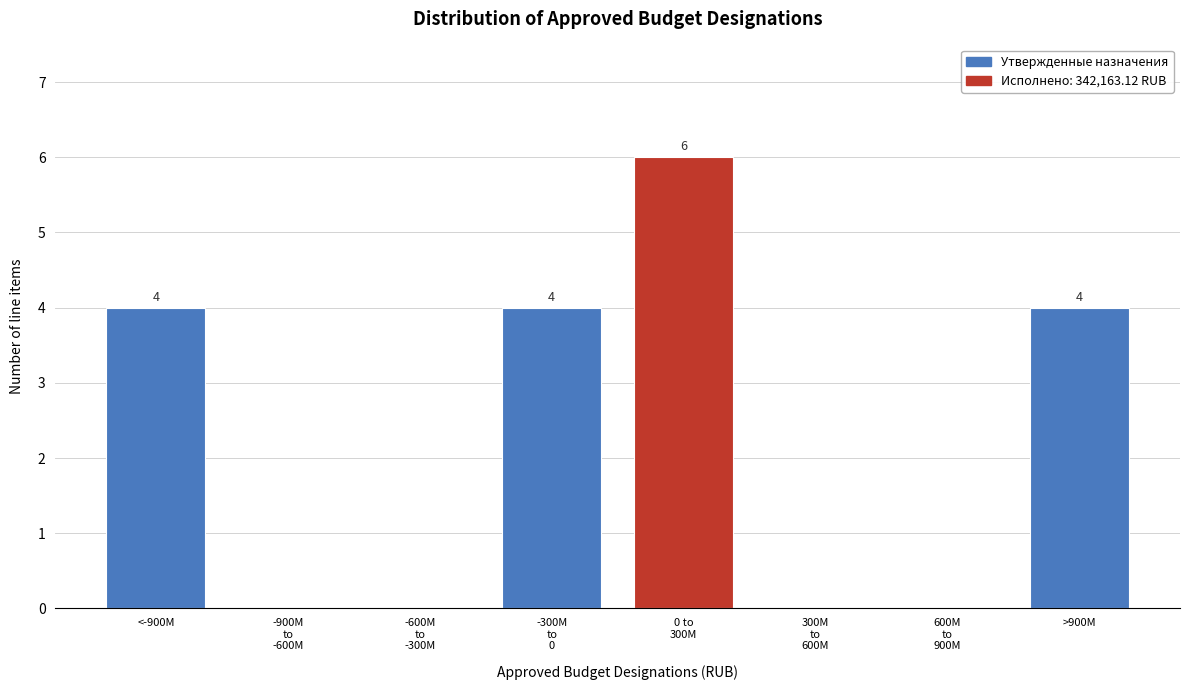

What is the approximate value at >900M?

4